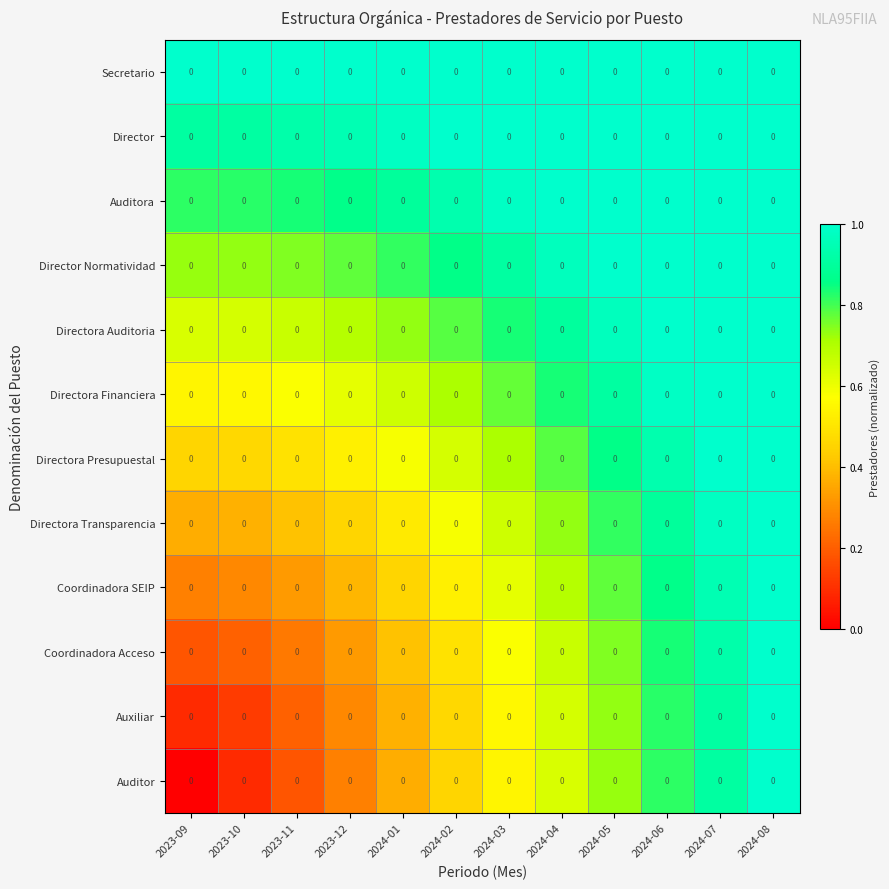

Rank the series at 2023-12 from highest to lowest value.

Secretario, Director, Auditora, Director Normatividad, Directora Auditoria, Directora Financiera, Directora Presupuestal, Directora Transparencia, Coordinadora SEIP, Coordinadora Acceso, Auxiliar, Auditor